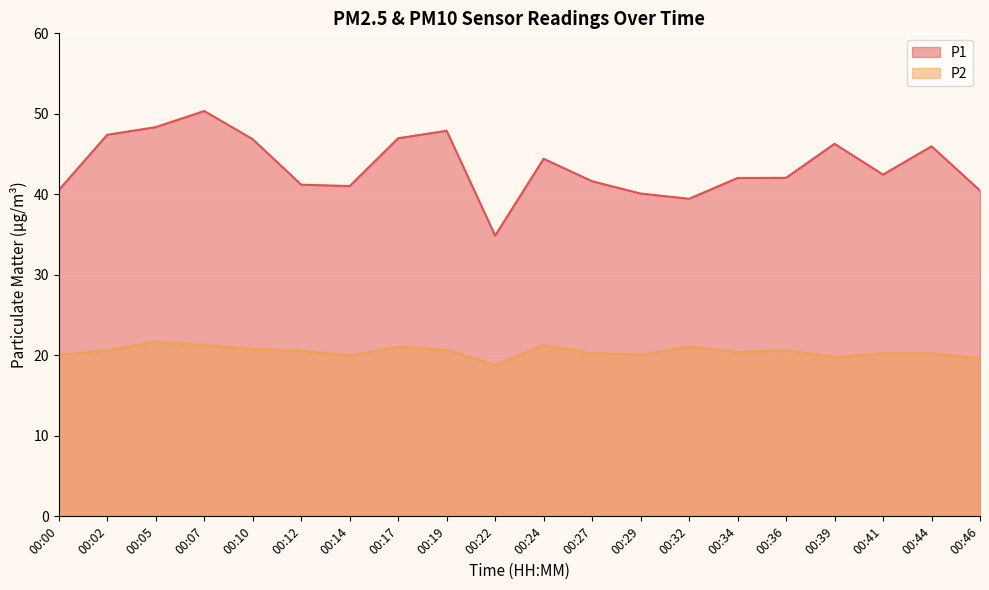

How many interior local peaks does the P2 series have?

5